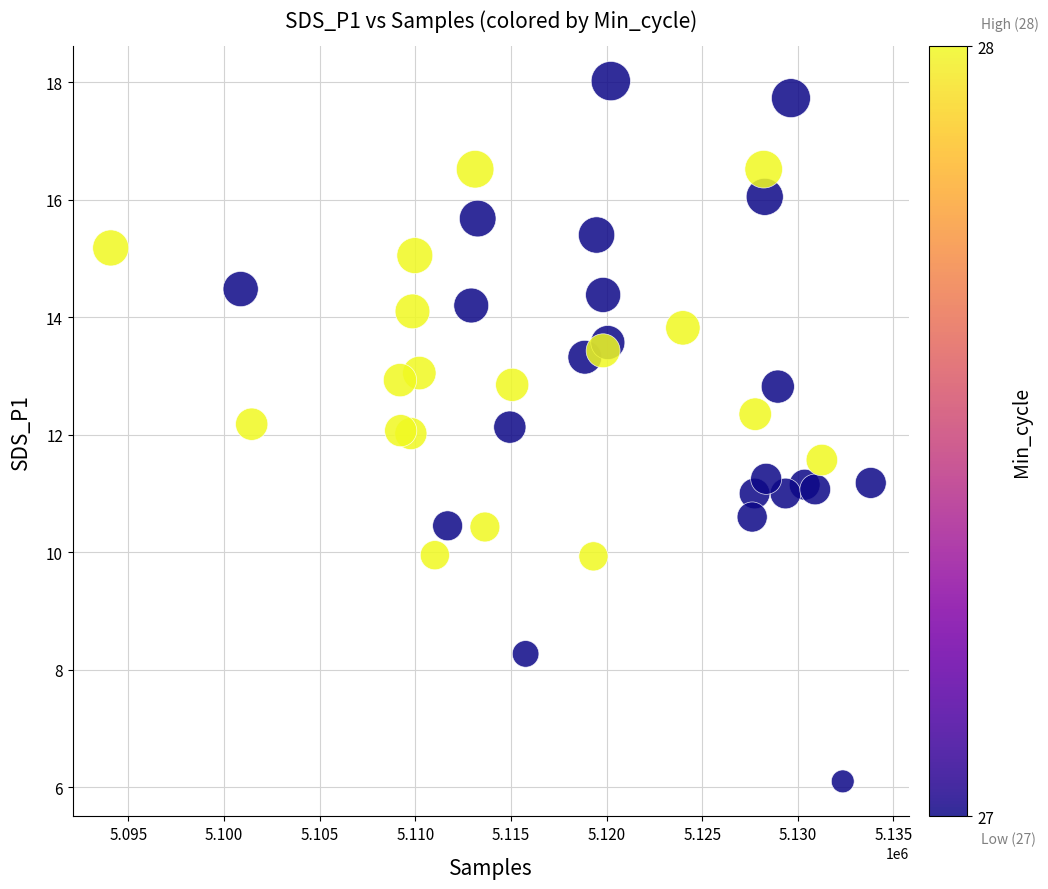

What is the range of X values (max minus min)?

39743.0